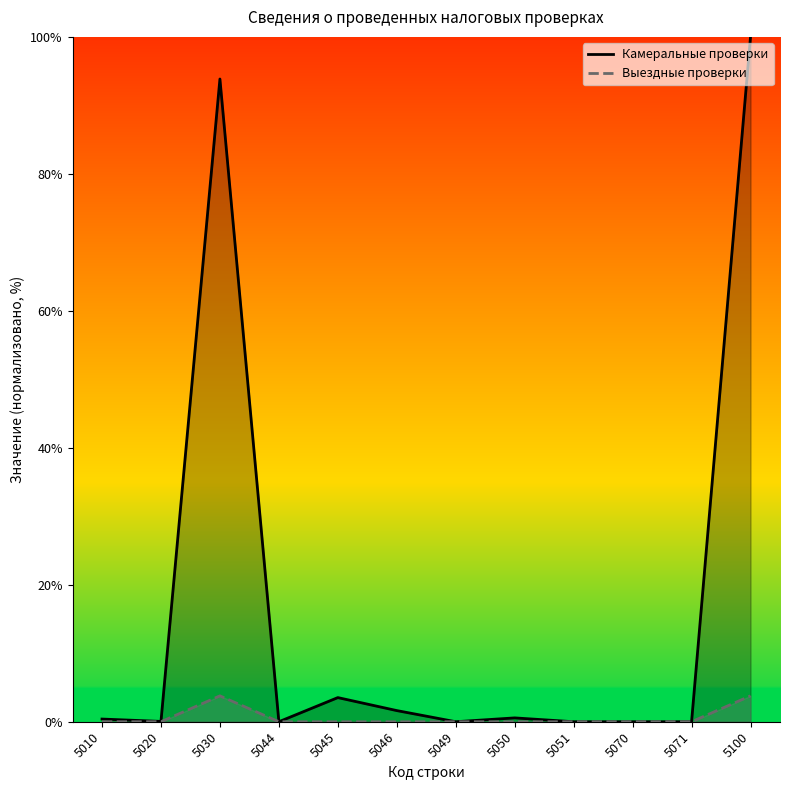

Which series has the largest total across all categories?

Камеральные проверки